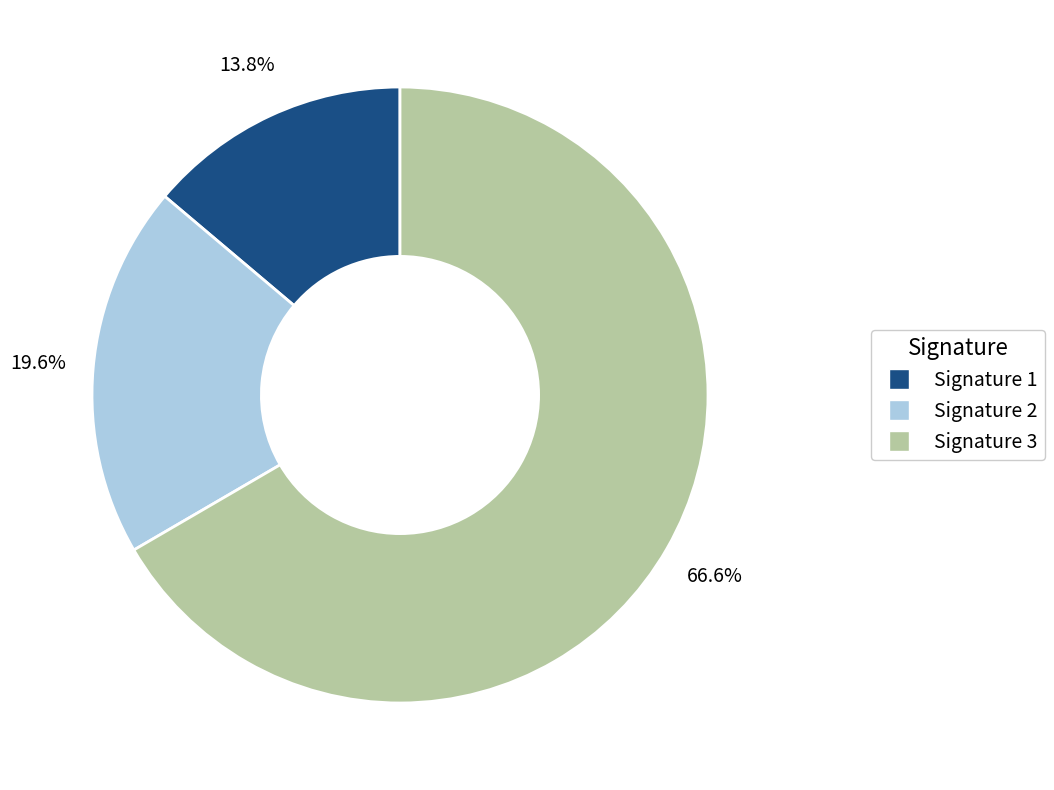

Rank the categories by value from lowest to highest.

Signature 1, Signature 2, Signature 3